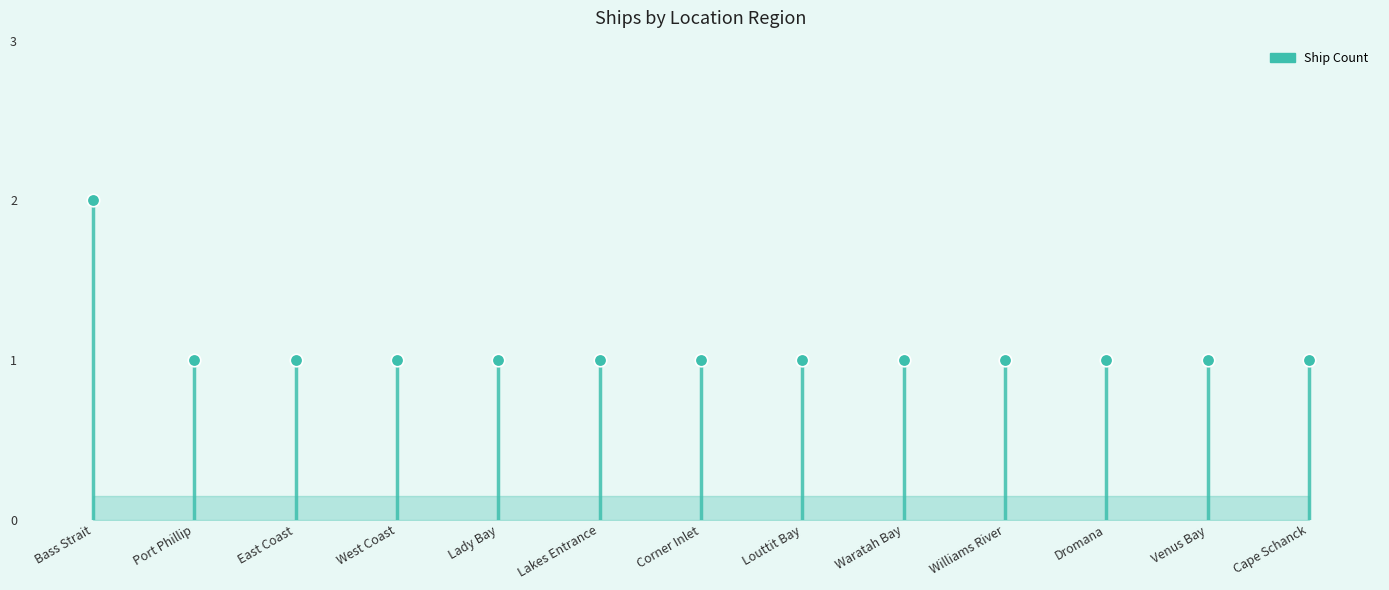

List the labels in order of value, smallest first.

Port Phillip, East Coast, West Coast, Lady Bay, Lakes Entrance, Corner Inlet, Louttit Bay, Waratah Bay, Williams River, Dromana, Venus Bay, Cape Schanck, Bass Strait